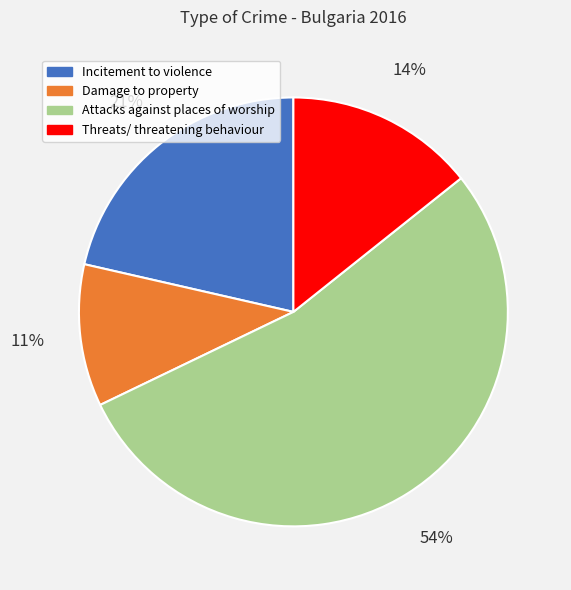

To the nearest percent, what percentage of the pie is Incitement to violence?

21%